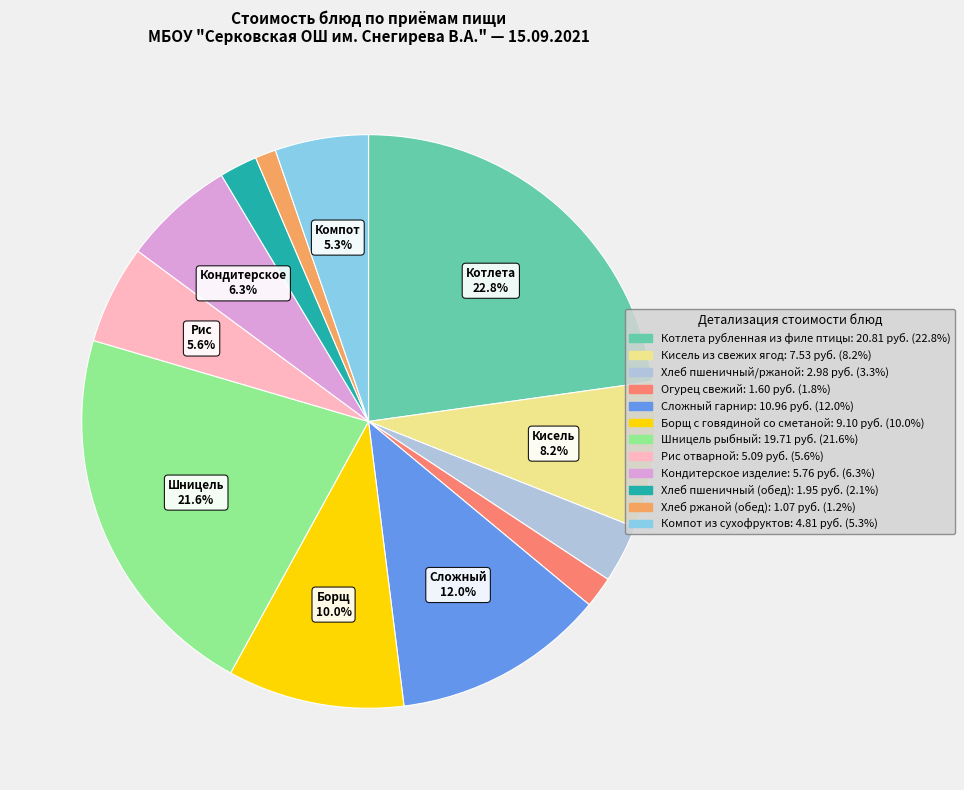

What is the largest slice in the pie chart?

Котлета рубленная из филе птицы